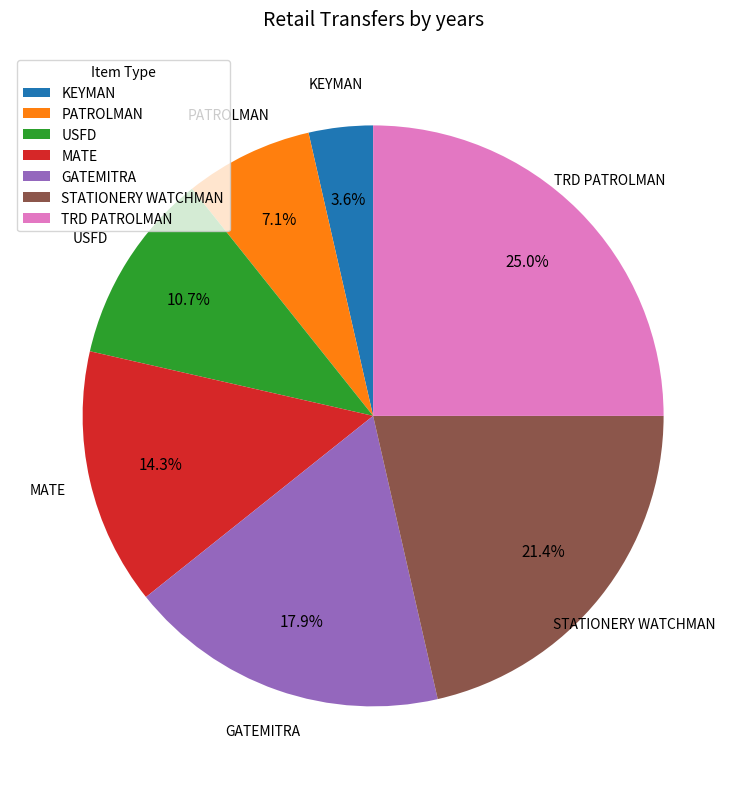

Rank the categories by value from lowest to highest.

KEYMAN, PATROLMAN, USFD, MATE, GATEMITRA, STATIONERY WATCHMAN, TRD PATROLMAN